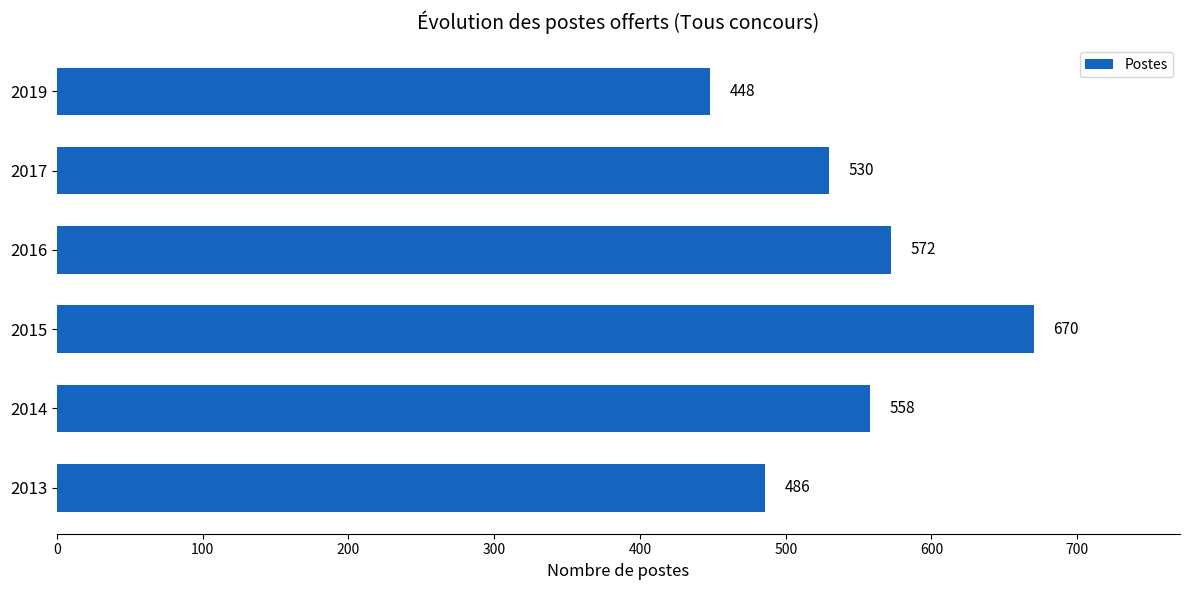

Count the number of data series in this chart.

1